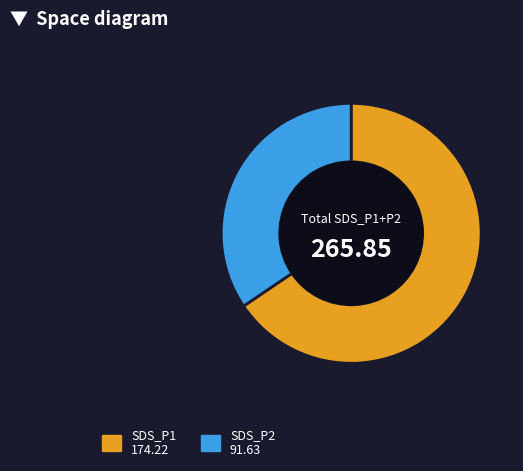

Is there a majority slice in this chart?

Yes